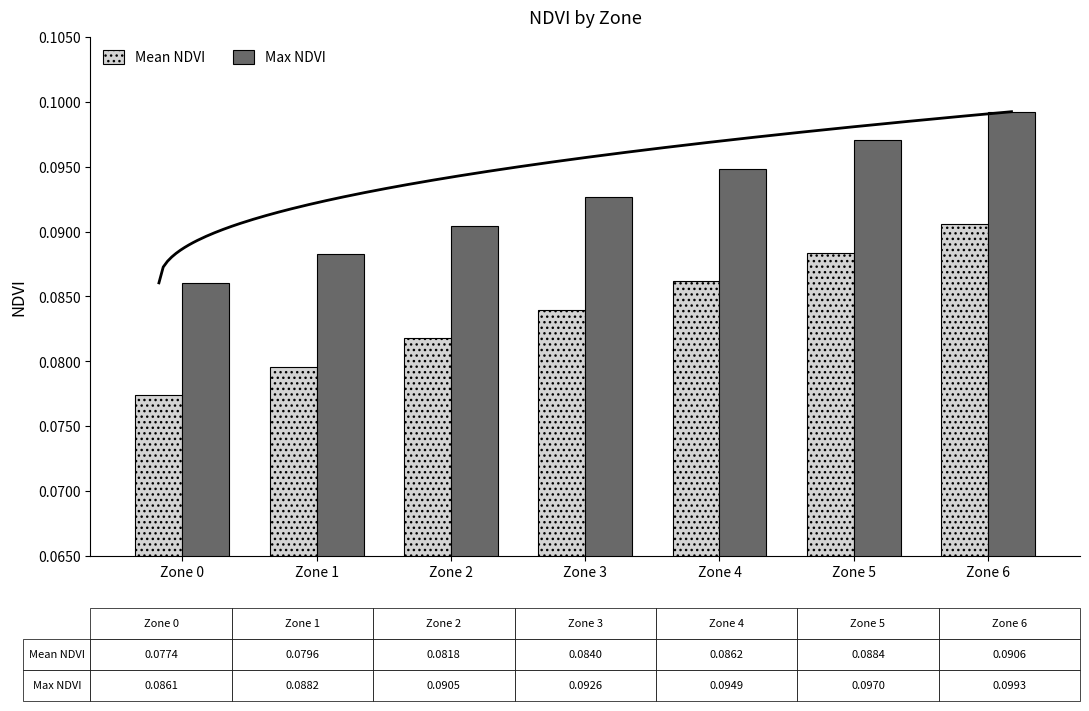

Rank the series by their average value, from highest to lowest.

Max NDVI, Mean NDVI